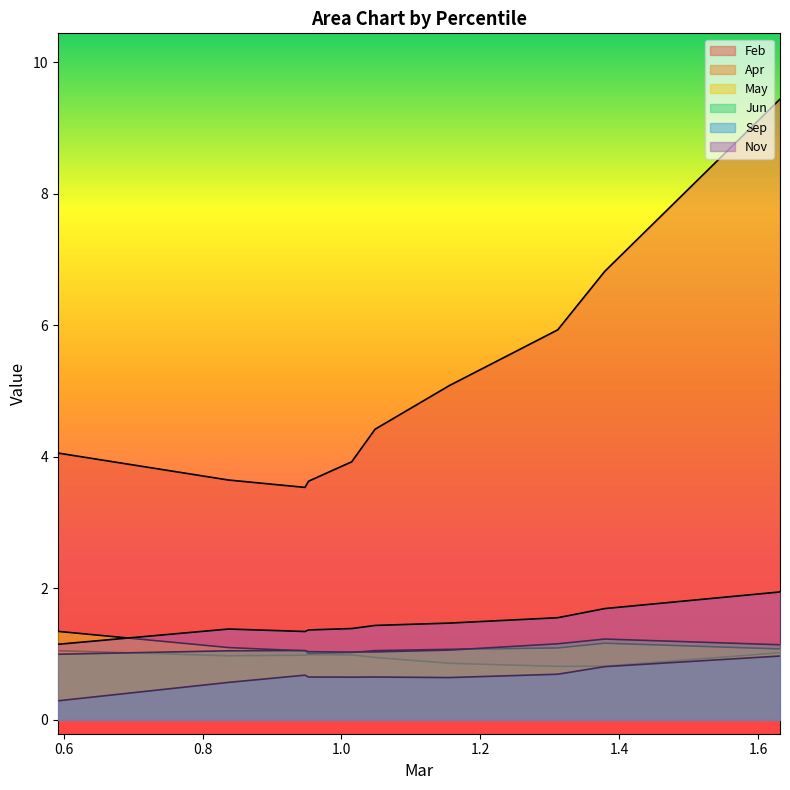

How many lines are shown in the chart?

6